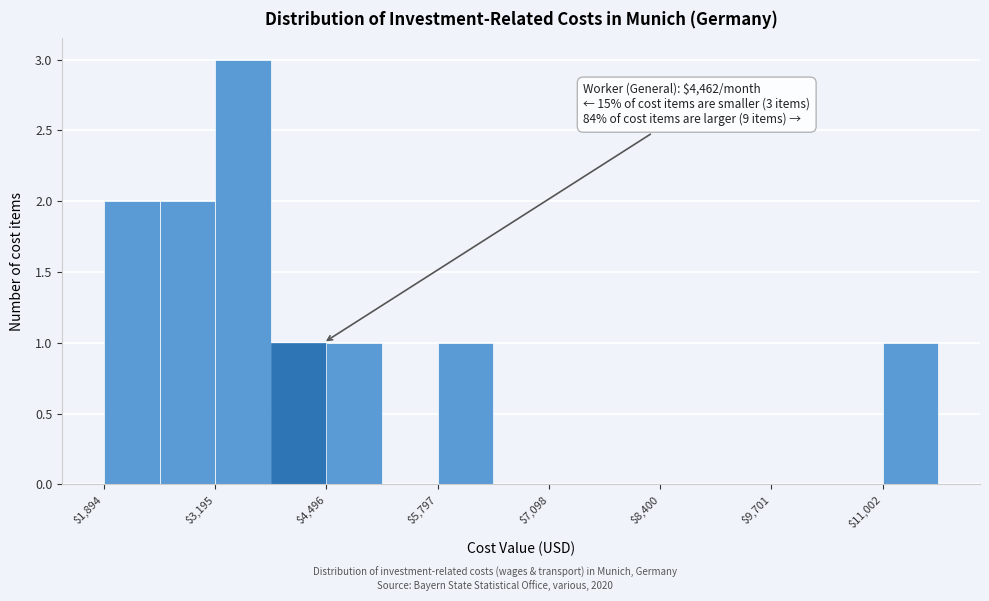

Around what value on the x-axis is the tallest bar? Give the approximate position of its centre, as read against the axis.

3600